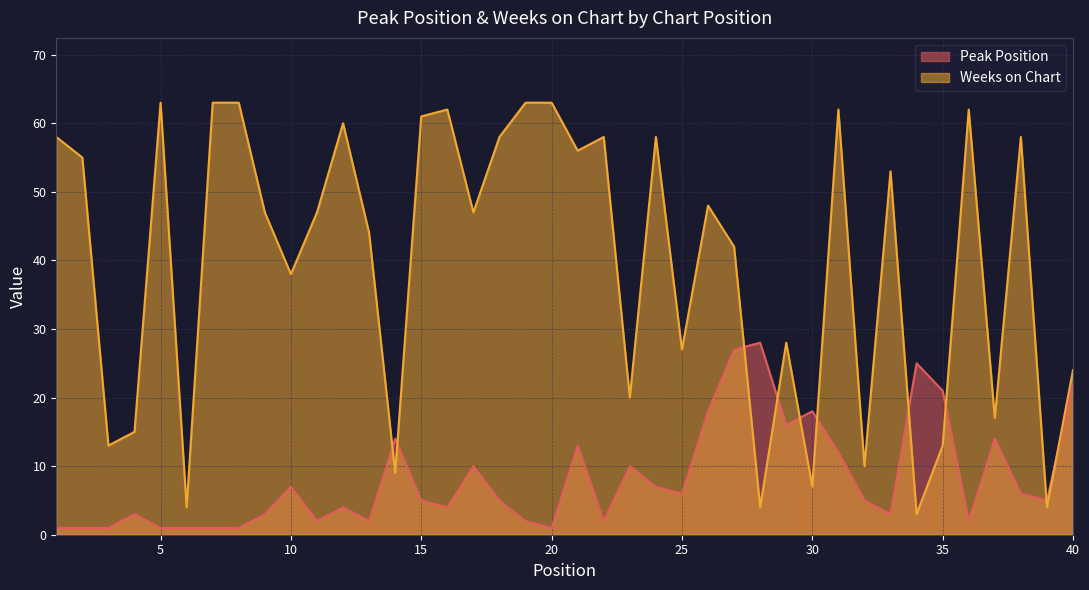

Rank the series by their maximum value, from highest to lowest.

Weeks on Chart, Peak Position